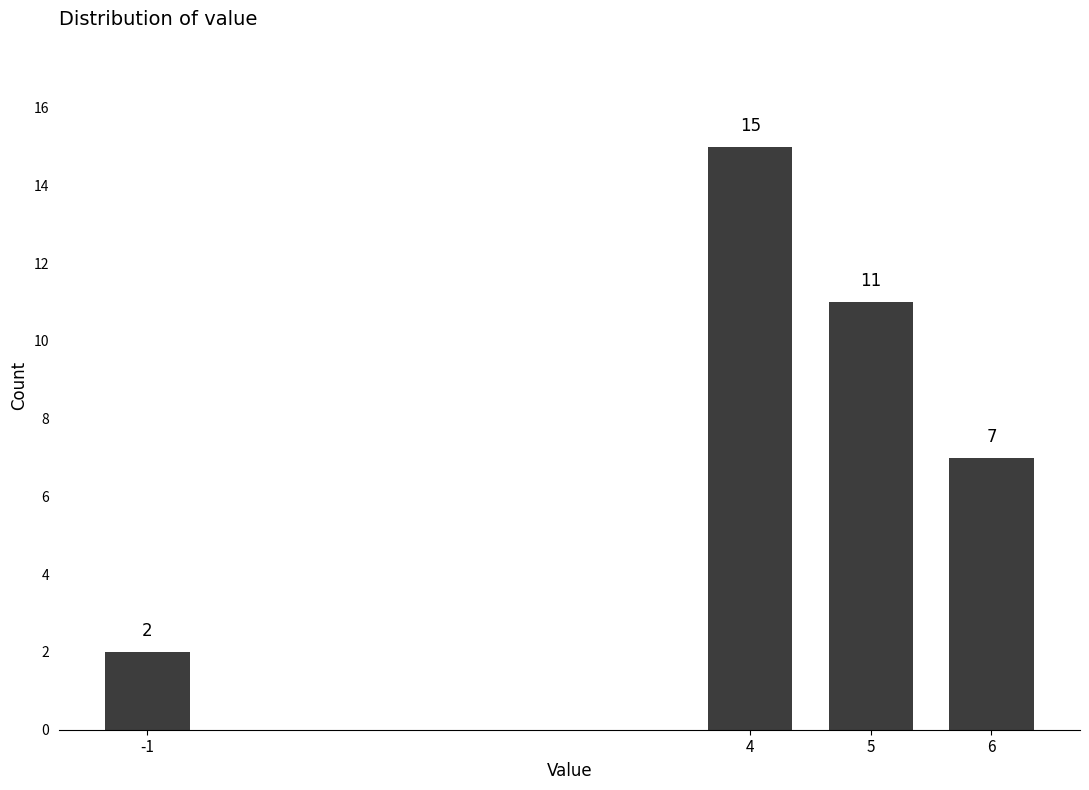

Reading left to right, transcribe all the data shown in this chart.

2	15	11	7